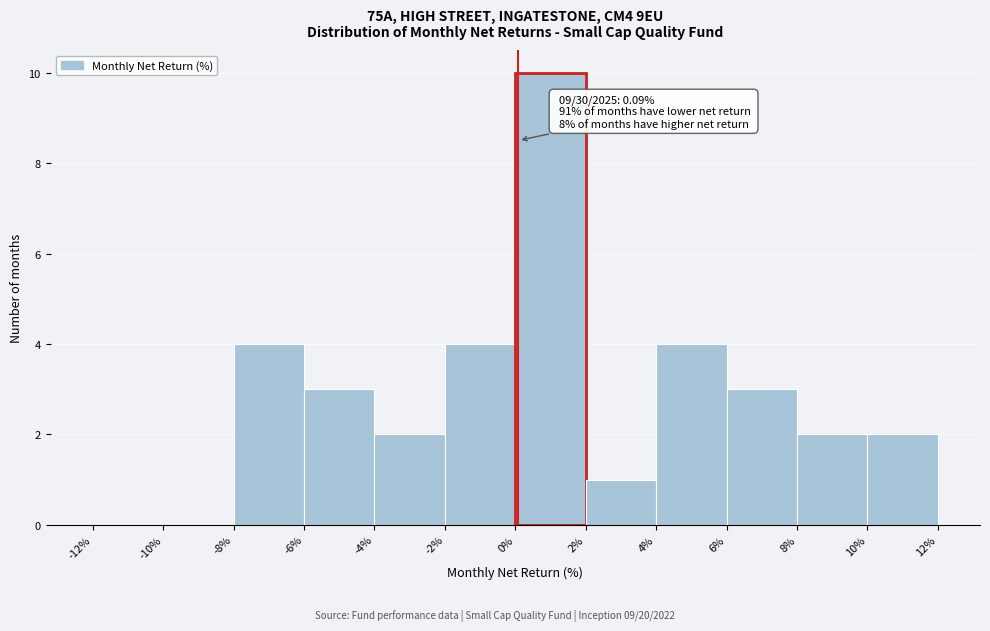

Over which range of the x-axis is the bar tallest?

0% to 2%